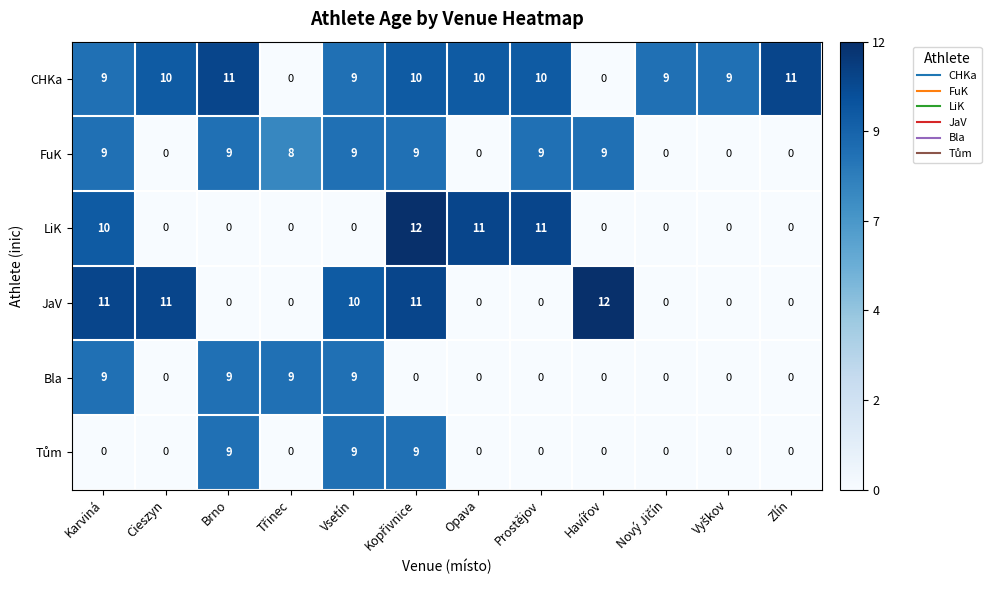

Which series has the largest total across all categories?

CHKa